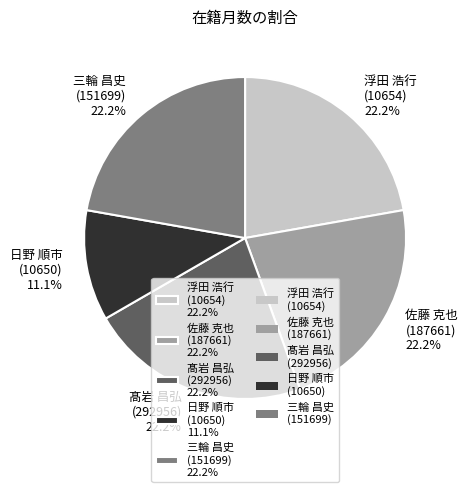

Is 日野 順市 (10650) 11.1% the majority of the pie?

No